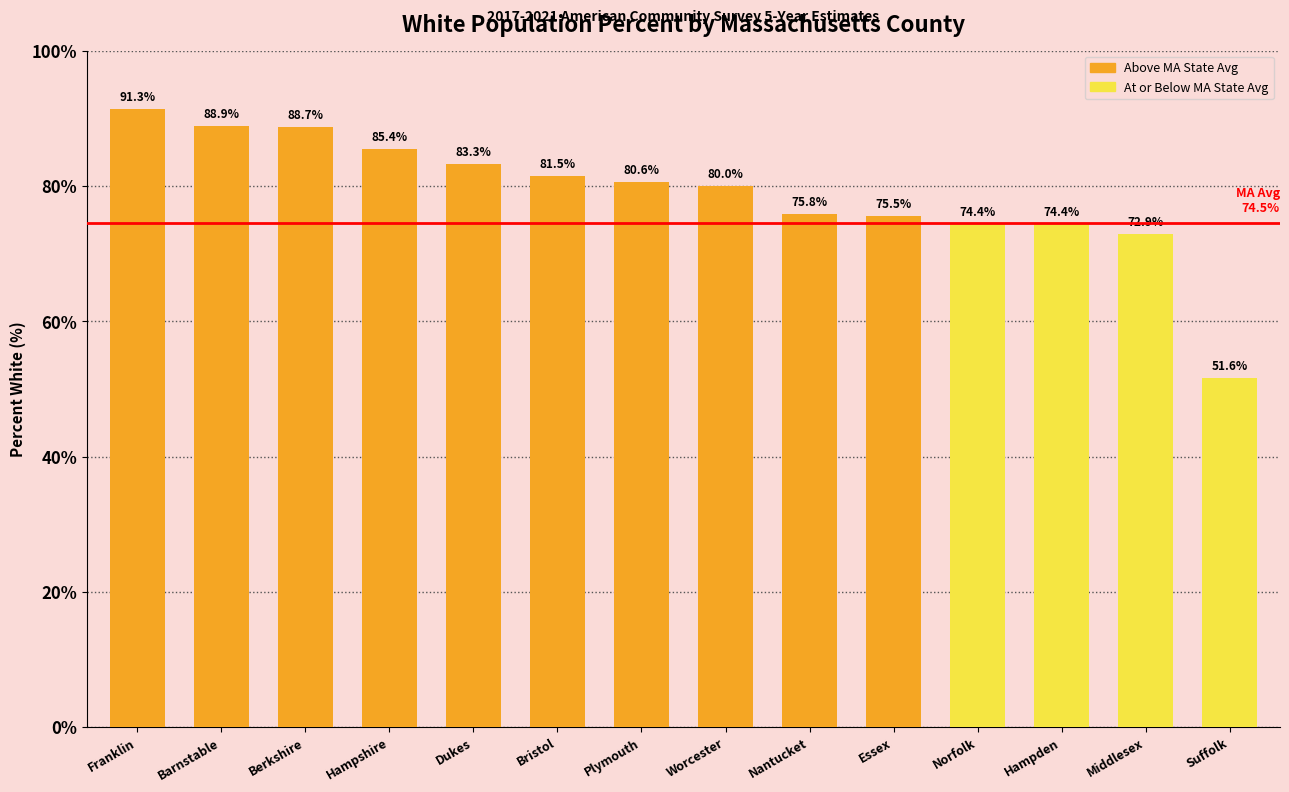

Count the number of data series in this chart.

1